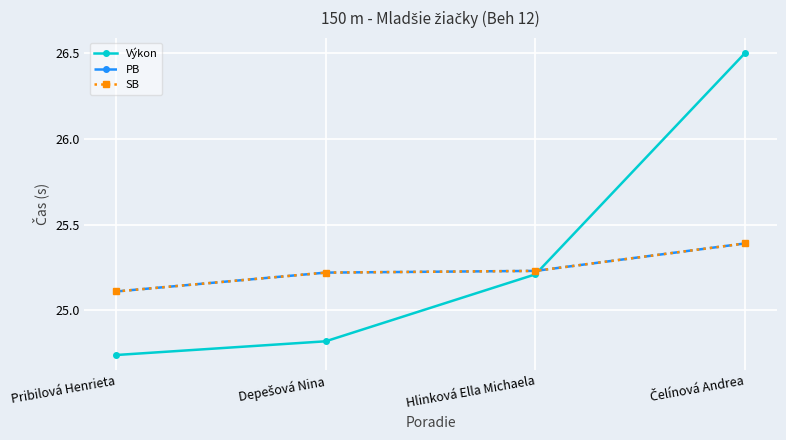

True or false: Výkon and PB cross at least once.

True